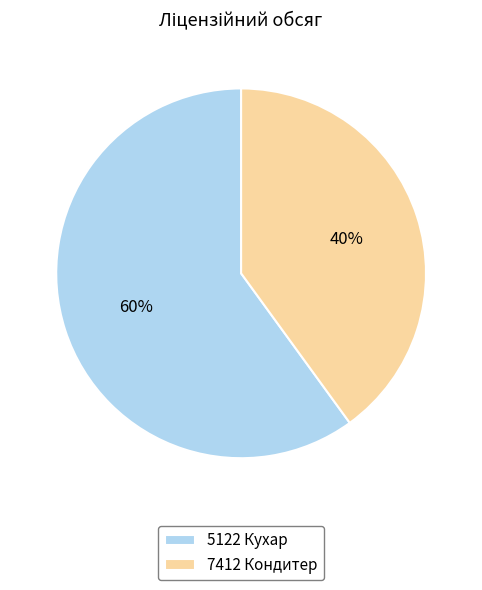

Which has a higher value, 5122 Кухар or 7412 Кондитер?

5122 Кухар